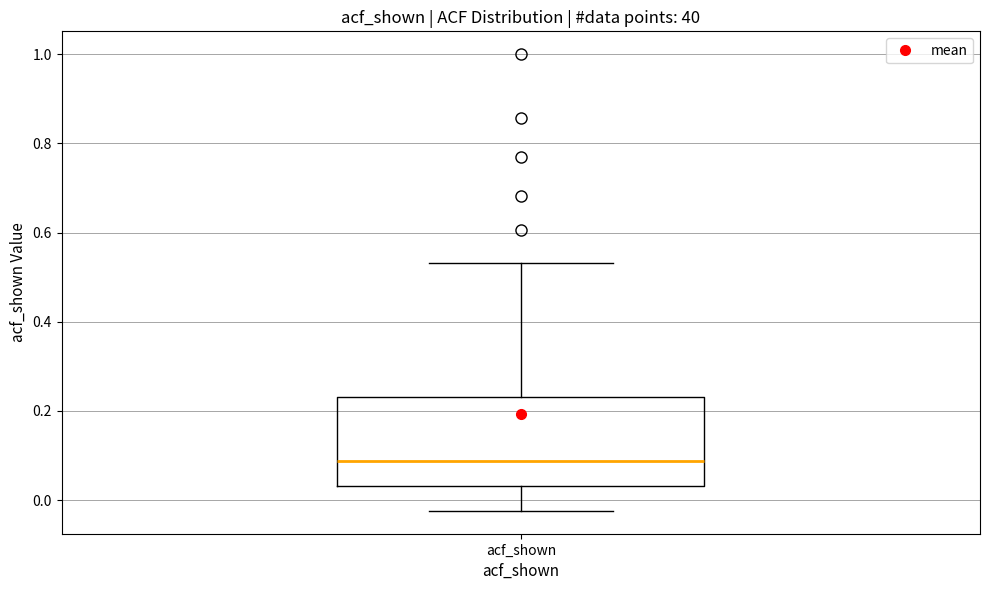

Read this box plot against the y-axis: the position of the median line, the range covered by the box, and the ends of both whiskers. The values are not printed on the chart, so give them approximately, as read against the axis.

median 0.08, box 0.04 to 0.24, whiskers -0.02 to 0.54